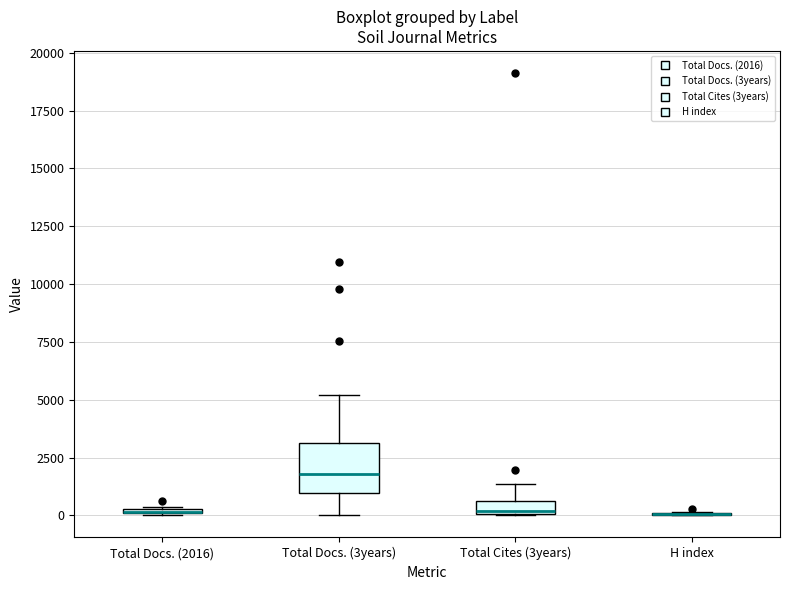

Which box is the tallest, from its lower edge to its upper edge?

Total Docs. (3years)